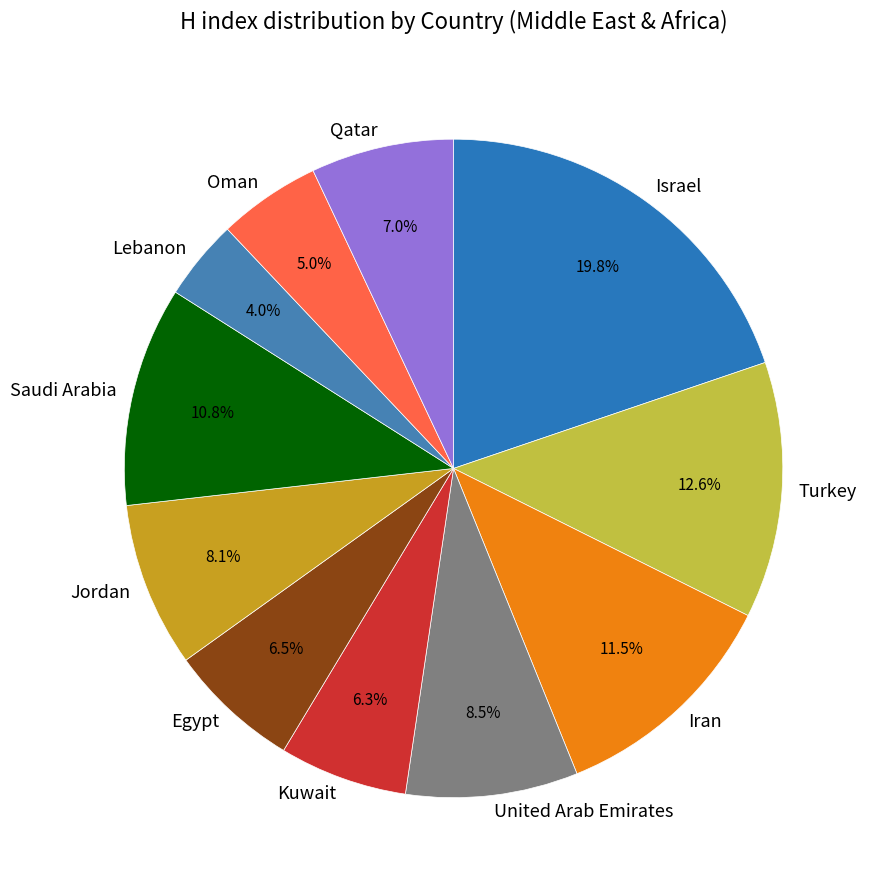

Between Oman and United Arab Emirates, which is larger?

United Arab Emirates